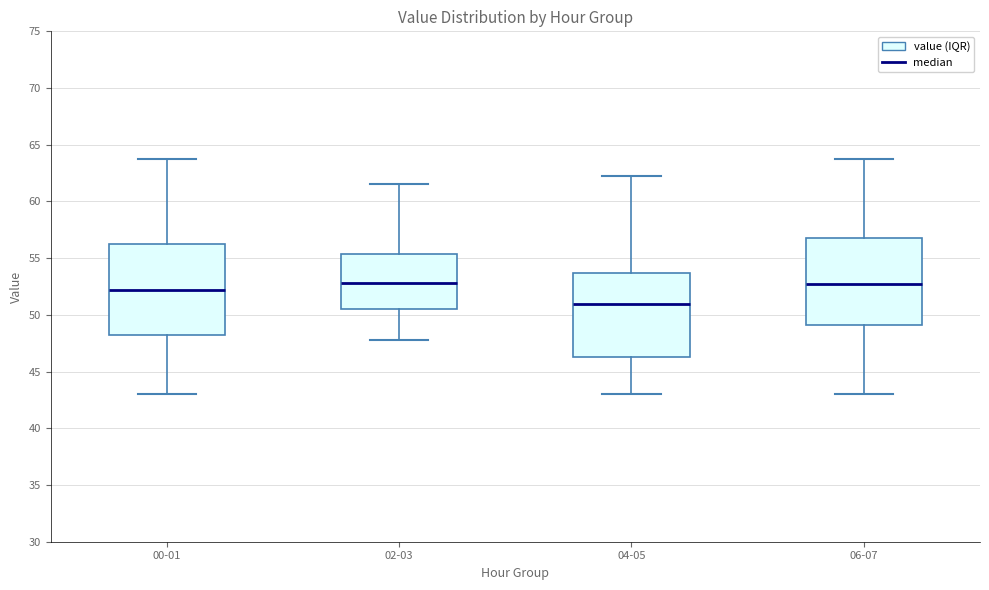

Which box has the lowest median line?

04-05